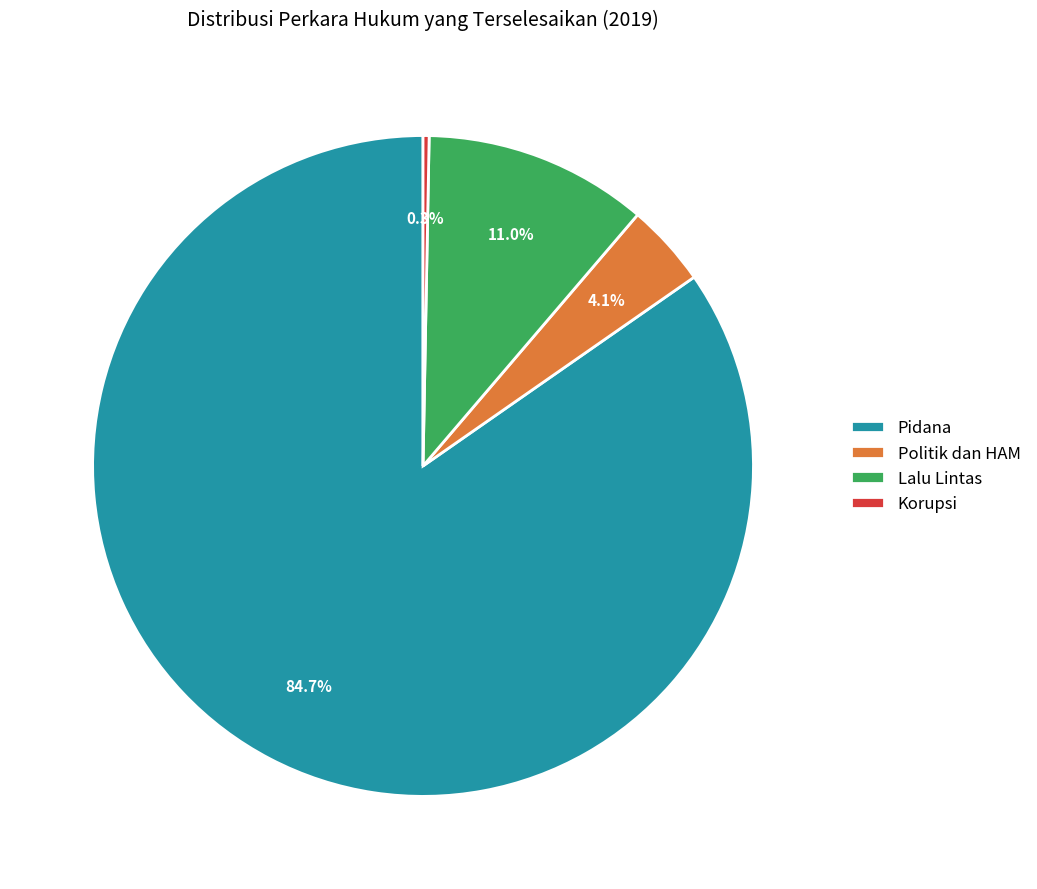

Which slice is the largest?

Pidana